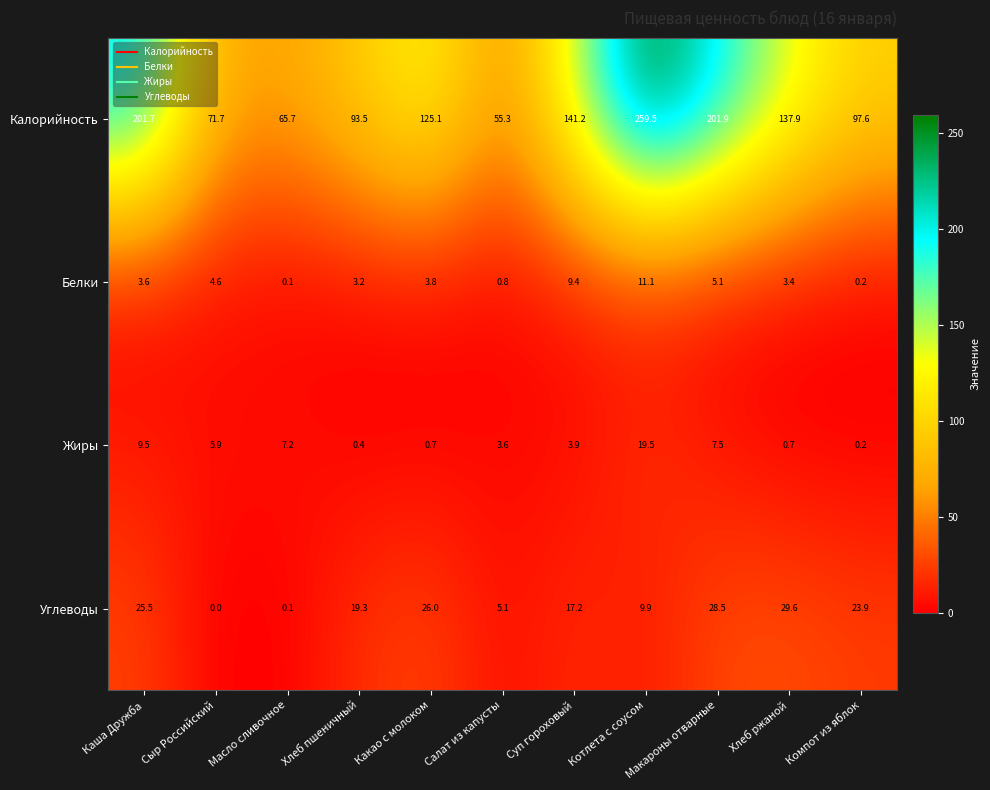

What is the difference between the maximum and minimum values in the Углеводы series?

29.6